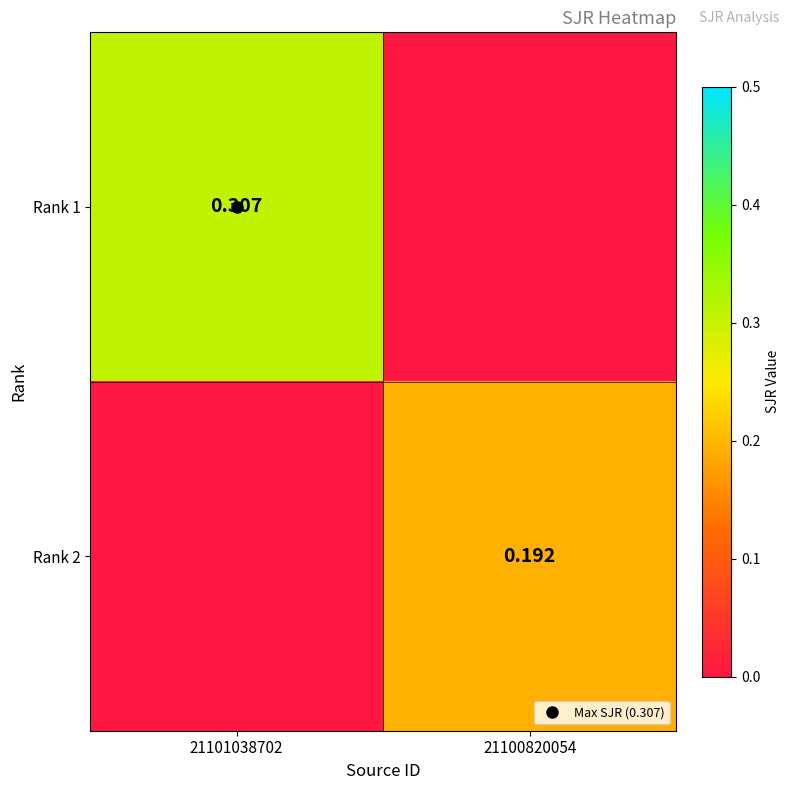

Which series has the largest range (max minus min)?

Rank 1